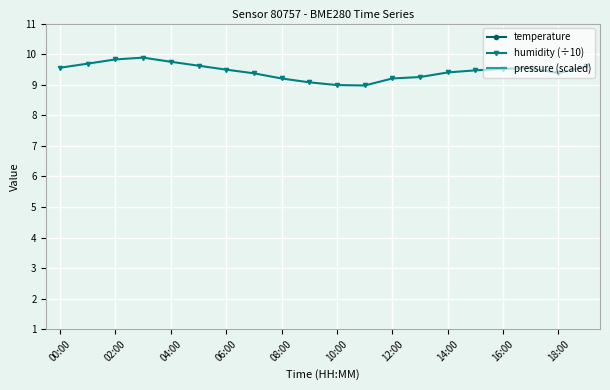

True or false: humidity (÷10) has more than 1 interior local peaks.

True